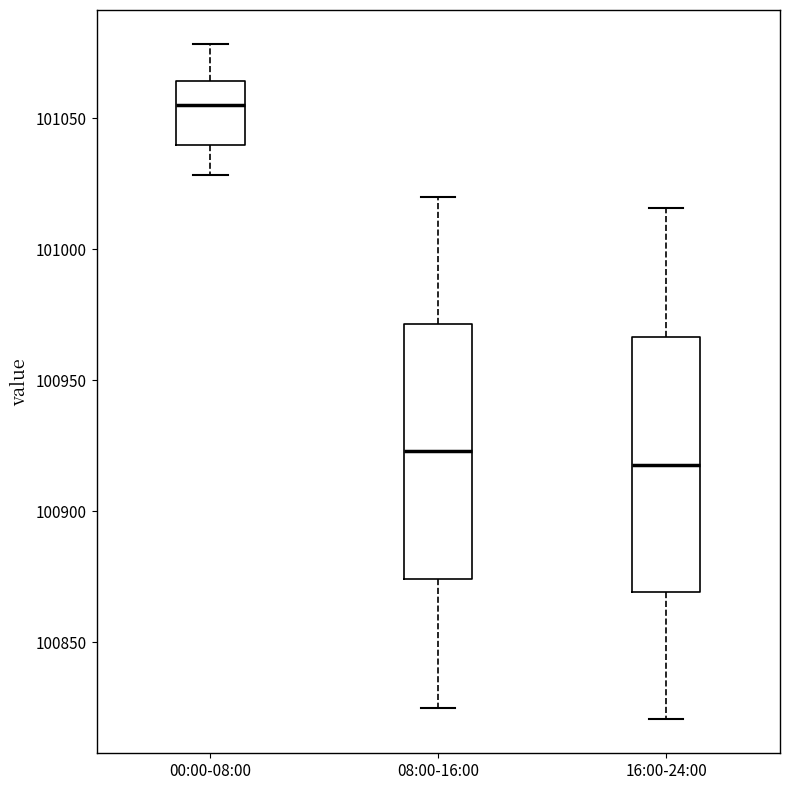

Where does the lower whisker of the box for 00:00-08:00 end on the y-axis? The values are not printed on the chart, so give them approximately, as read against the axis.

101030